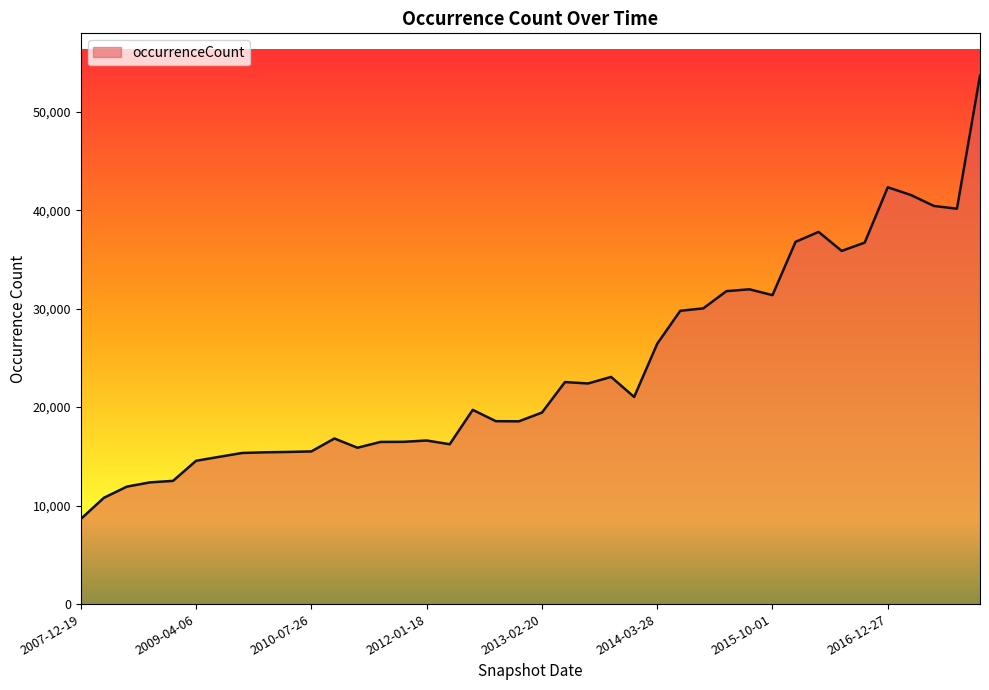

What is the difference between the maximum and minimum values?

45028